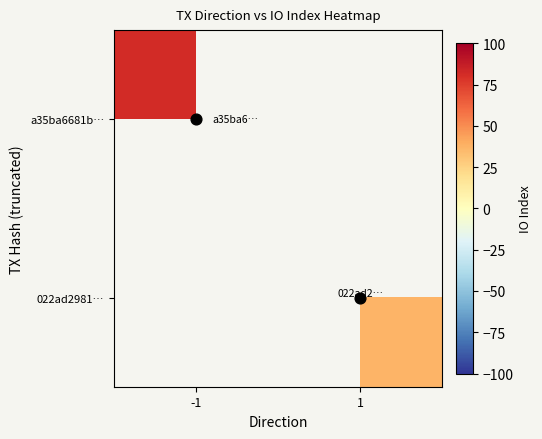

Is it true that 022ad2981… equals 64.8 at 1?

False